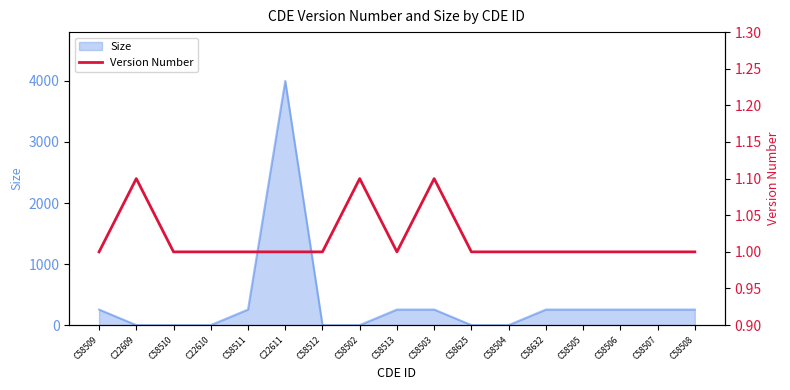

True or false: the data shows 1.1 at C58502.

True